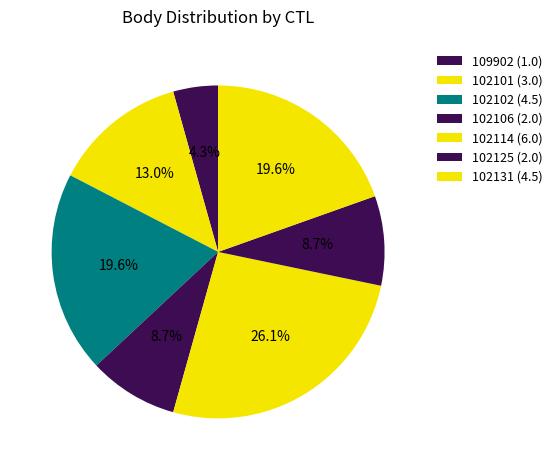

Count the number of slices in the pie.

7